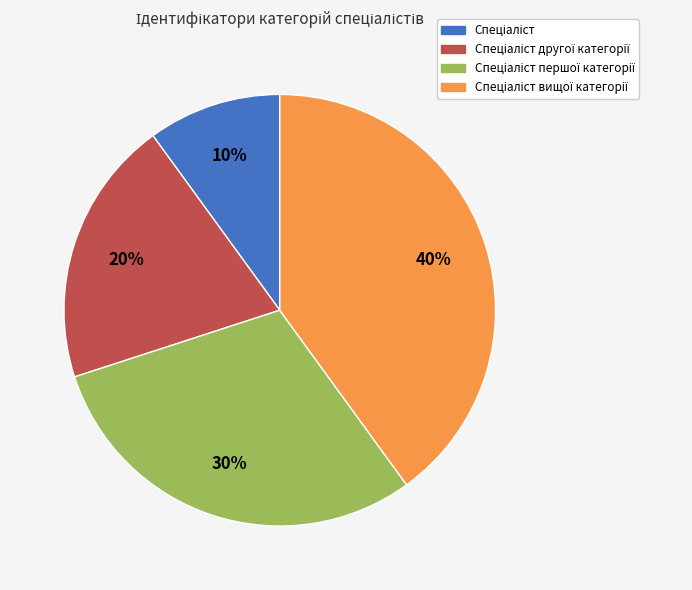

Is there any slice that represents more than half of the pie?

No